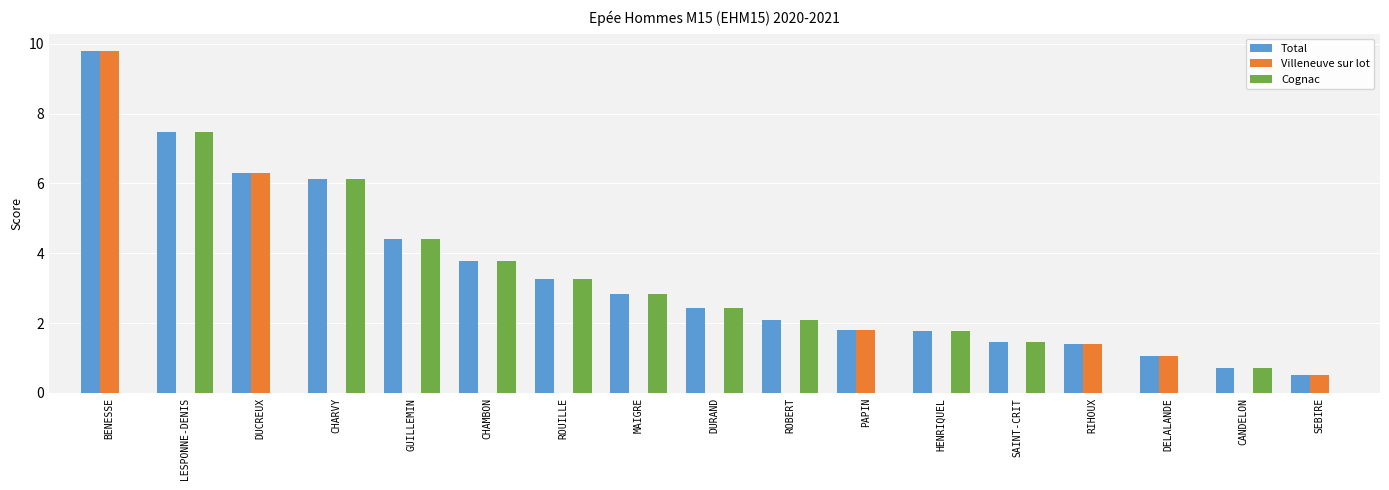

At which category is the sum across all series the highest?

BENESSE